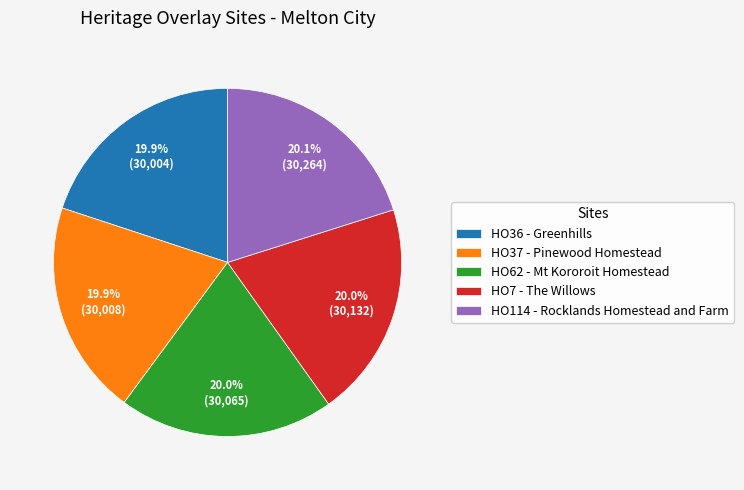

How much of the chart is everything except HO114 - Rocklands Homestead and Farm?

79.9%